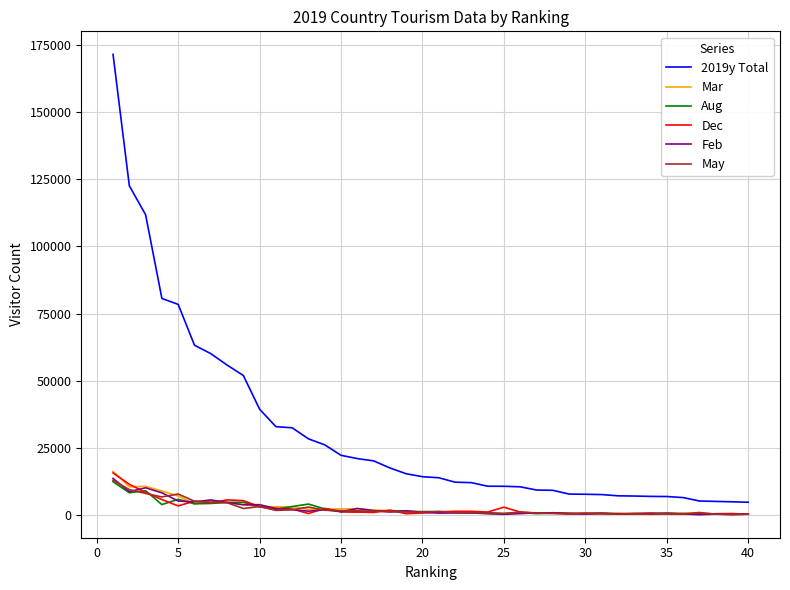

How many distinct data groups are displayed?

6